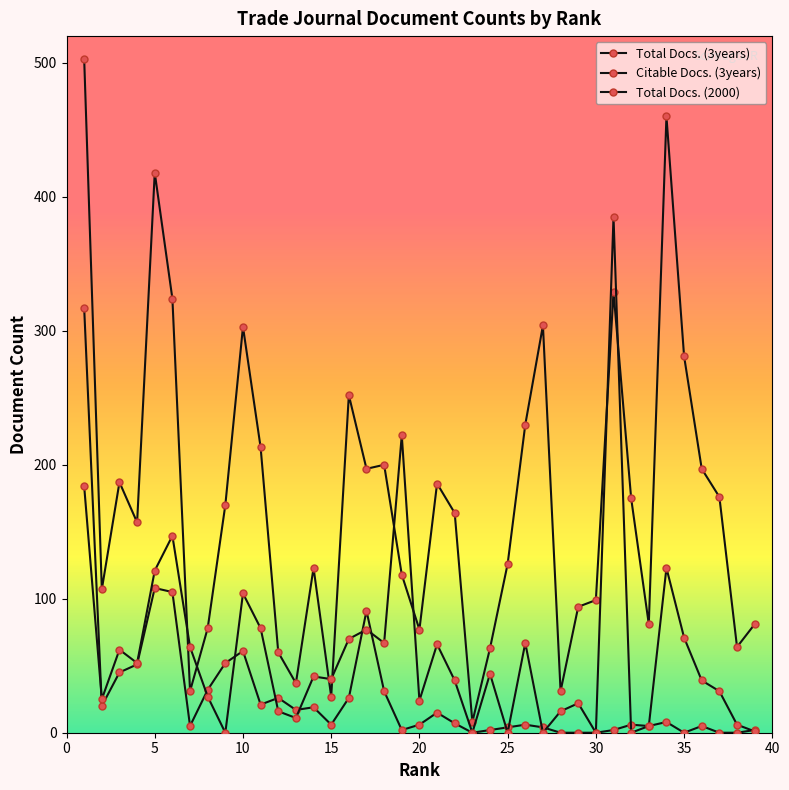

Which series has the largest total across all categories?

Total Docs. (3years)